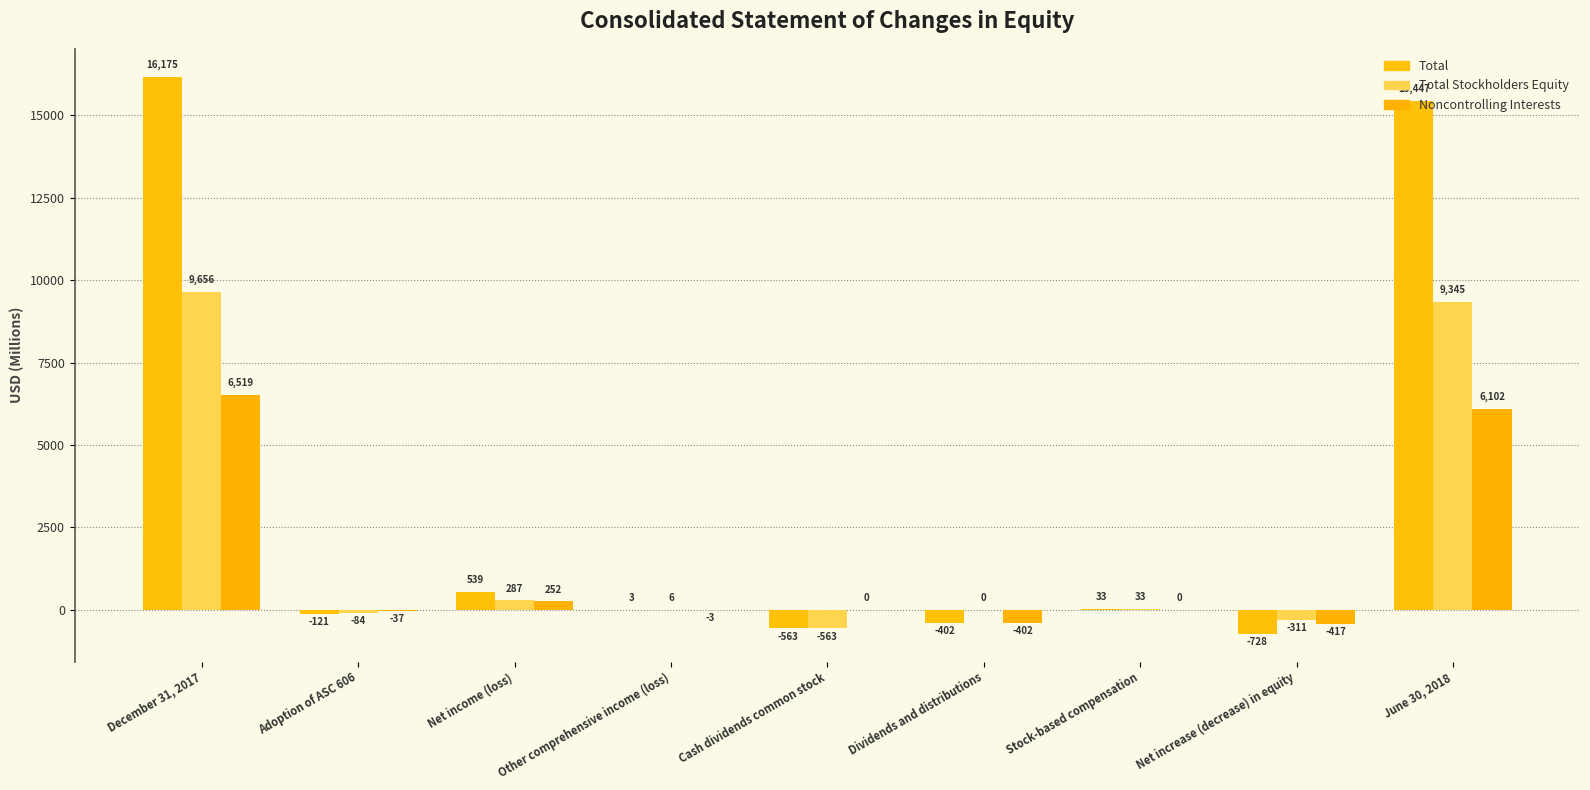

Are the bars horizontal?

No